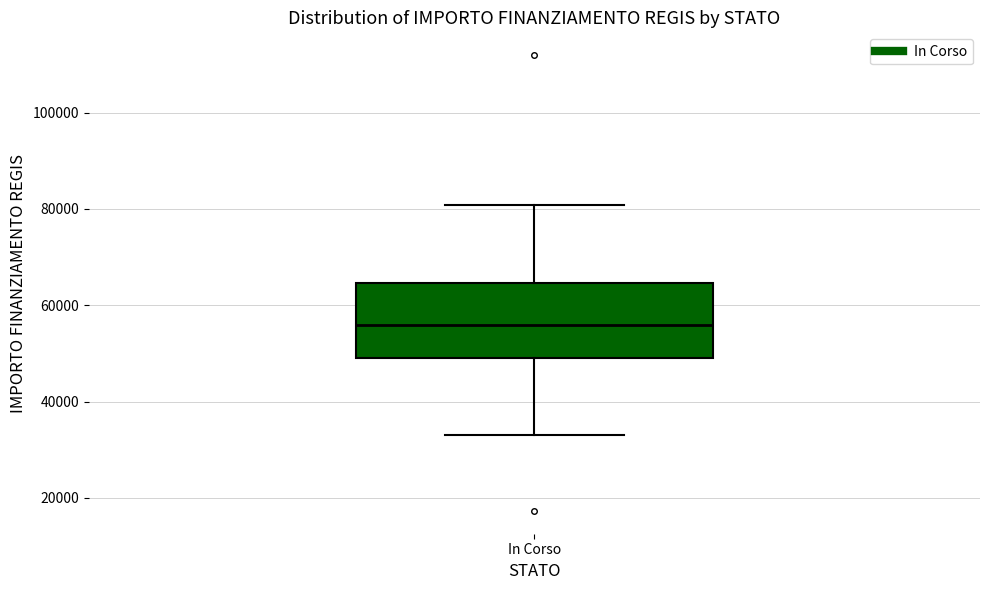

Where does the median line of the box for In Corso sit on the y-axis? The values are not printed on the chart, so give them approximately, as read against the axis.

56000